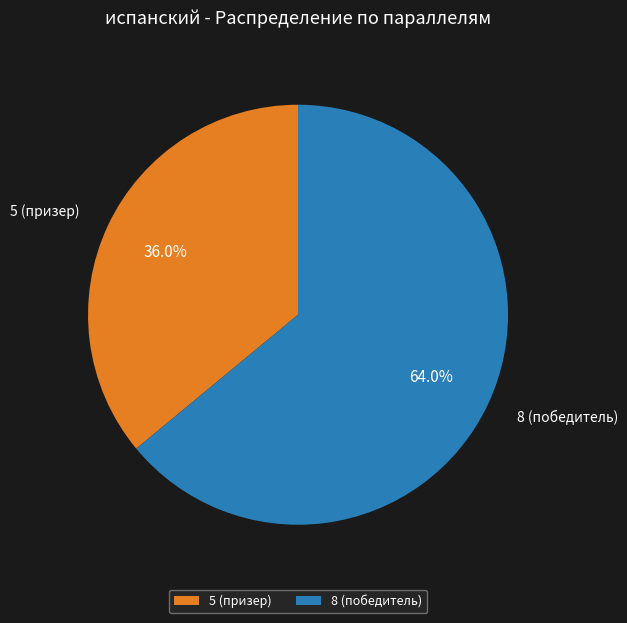

Which has a higher value, 5 (призер) or 8 (победитель)?

8 (победитель)